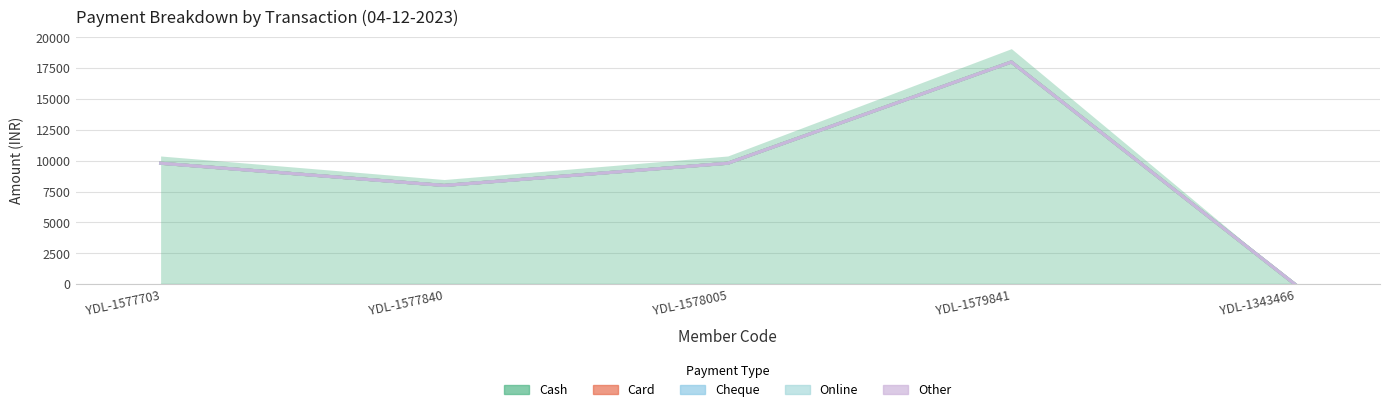

How many interior local peaks does the Card series have?

1